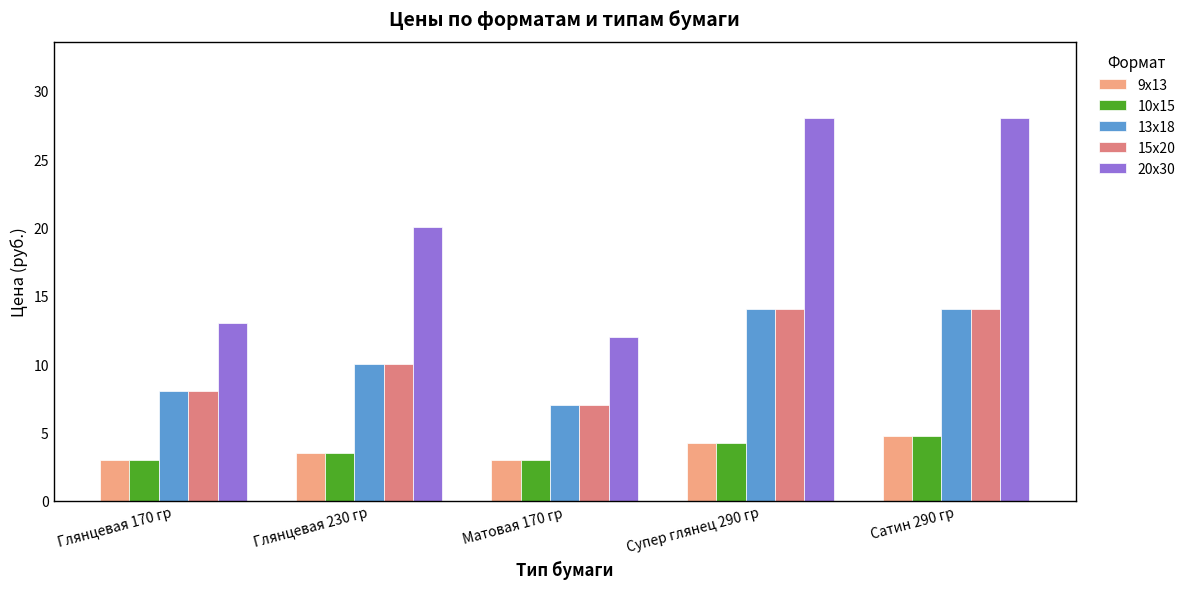

How many distinct data groups are displayed?

5